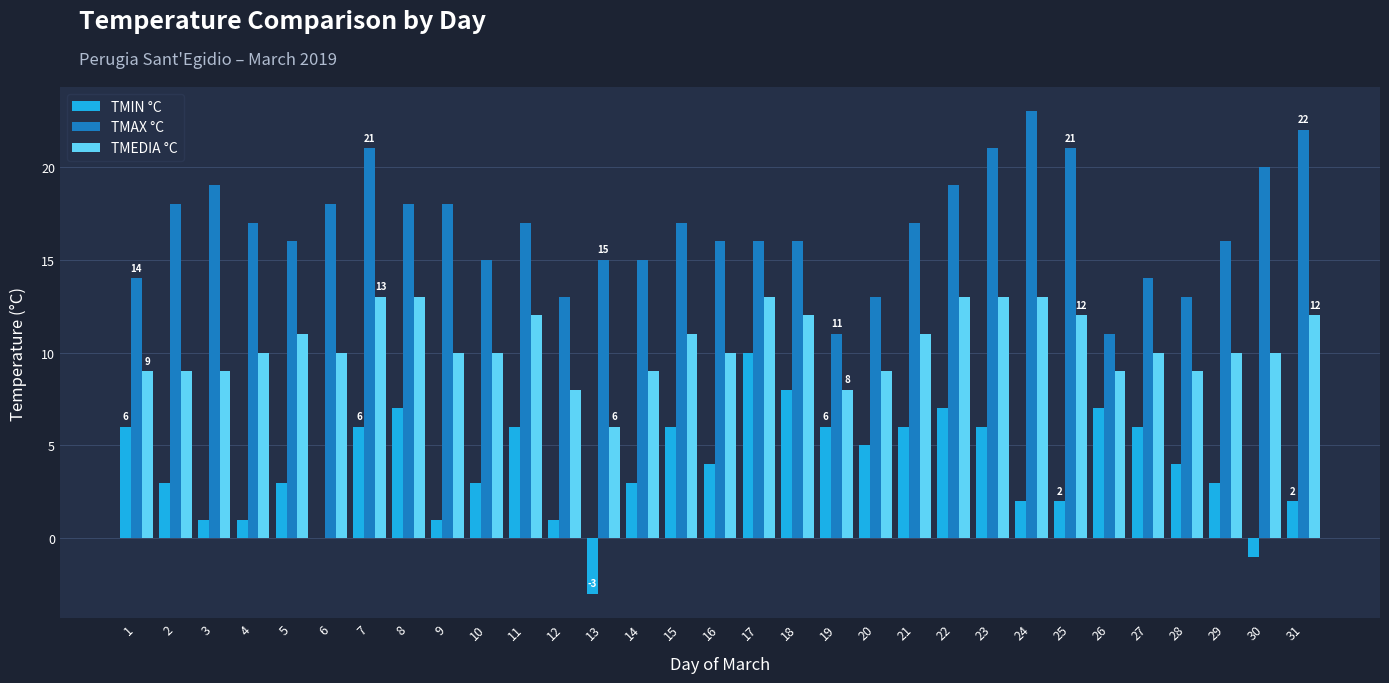

Are the bars grouped side by side (vs. stacked)?

Yes